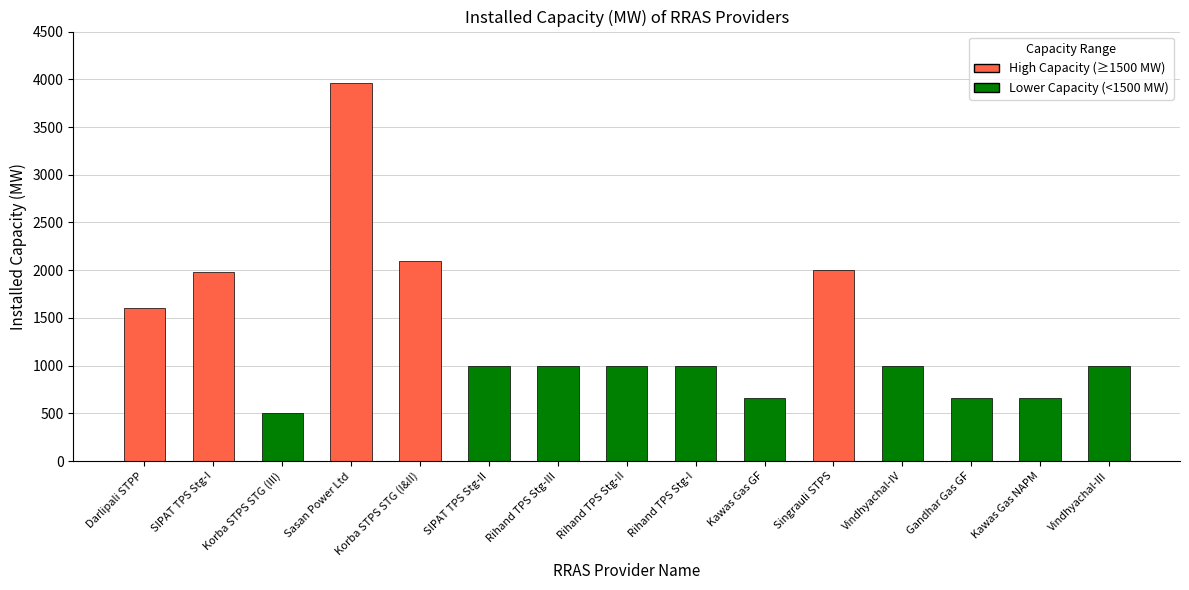

What value does the data have at Rihand TPS Stg-II?

1000.0